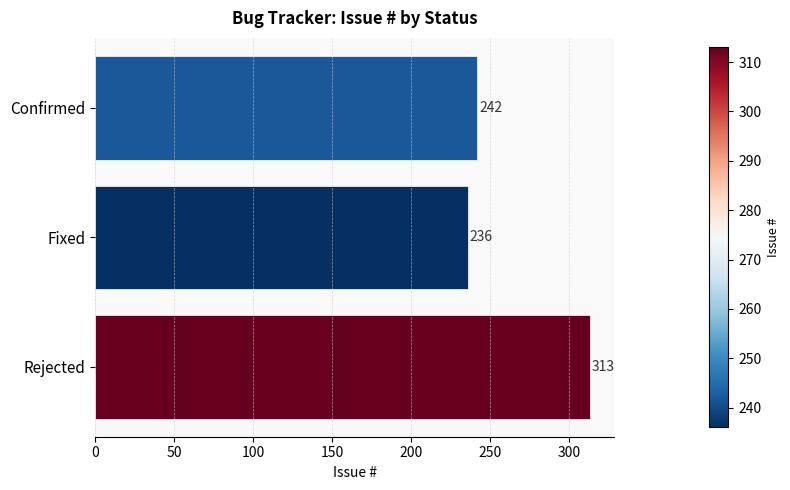

Reading top to bottom, transcribe all the data shown in this chart.

Confirmed=242	Fixed=236	Rejected=313